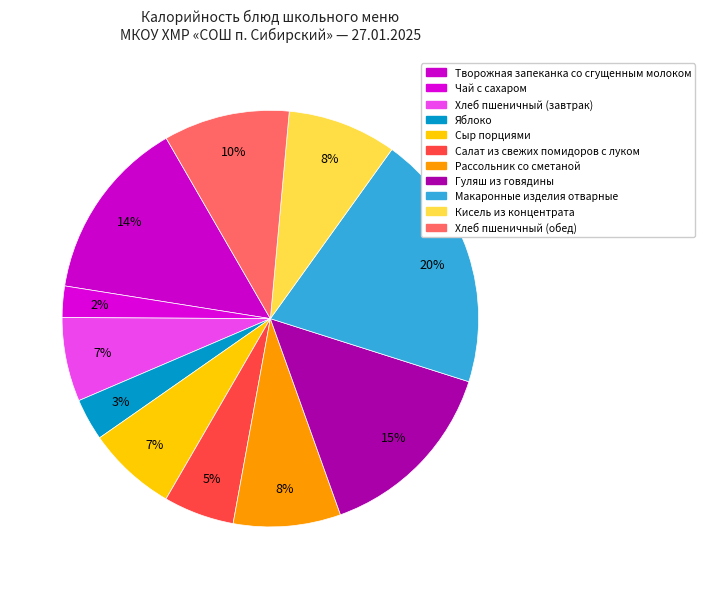

Count the number of slices in the pie.

11